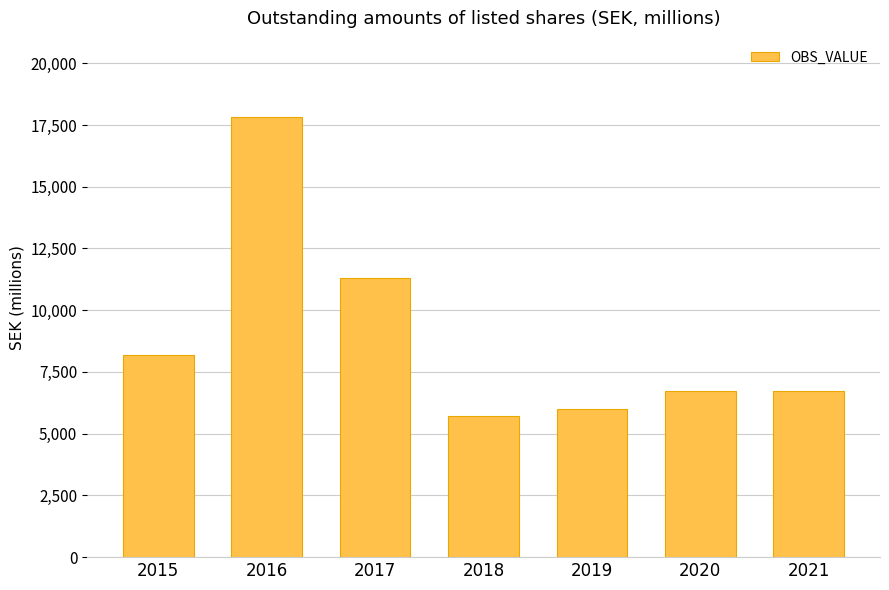

What is the smallest value displayed?

5704